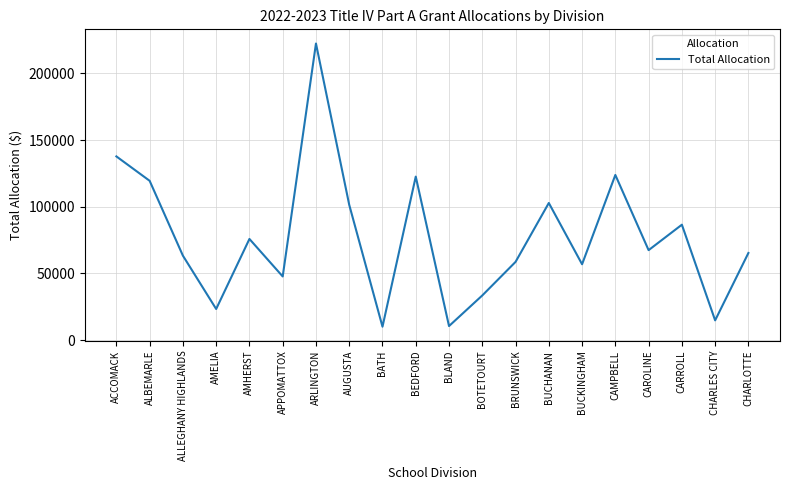

Does the chart display data point markers on the line(s)?

No